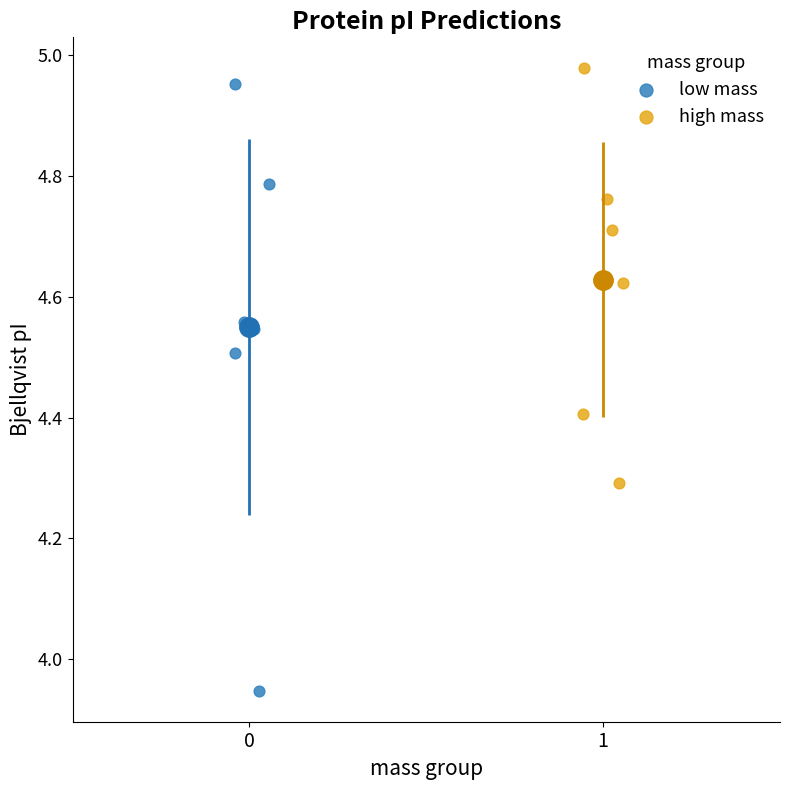

Which series has the largest Y range (max minus min)?

low mass